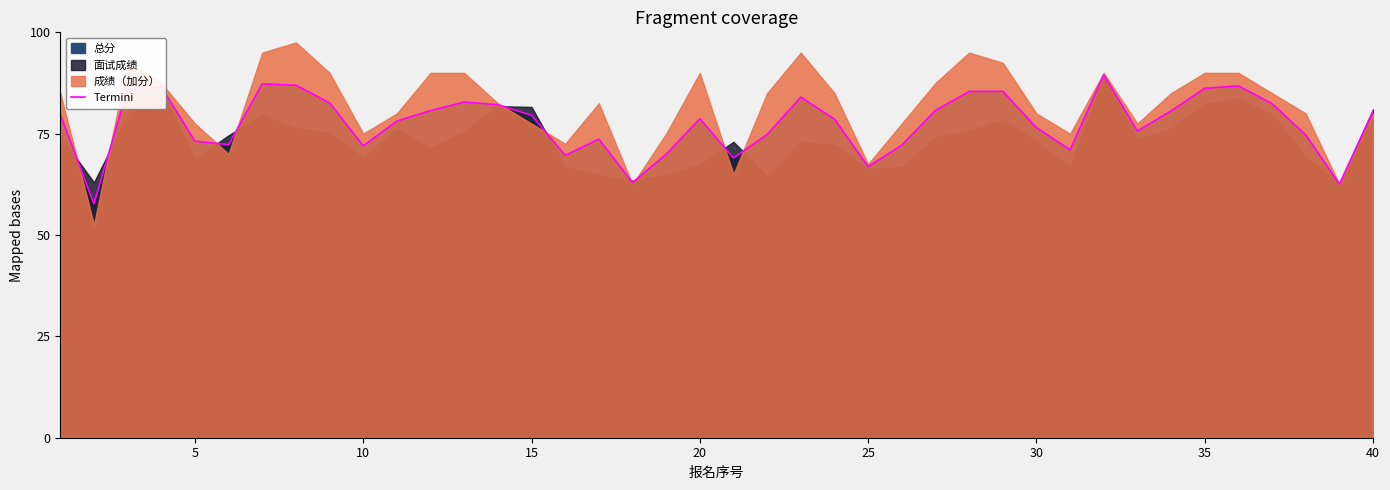

How many interior local valleys (lower than both neighbors) does the data have?

10